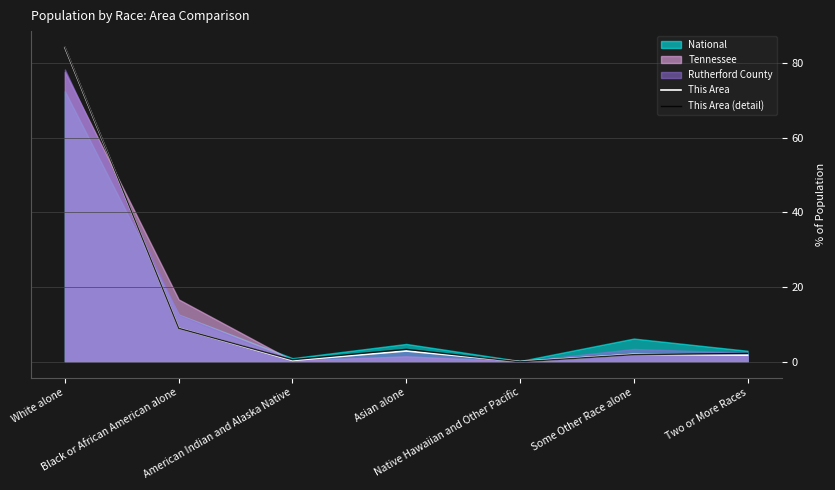

True or false: This Area (detail) and This Area cross at least once.

True